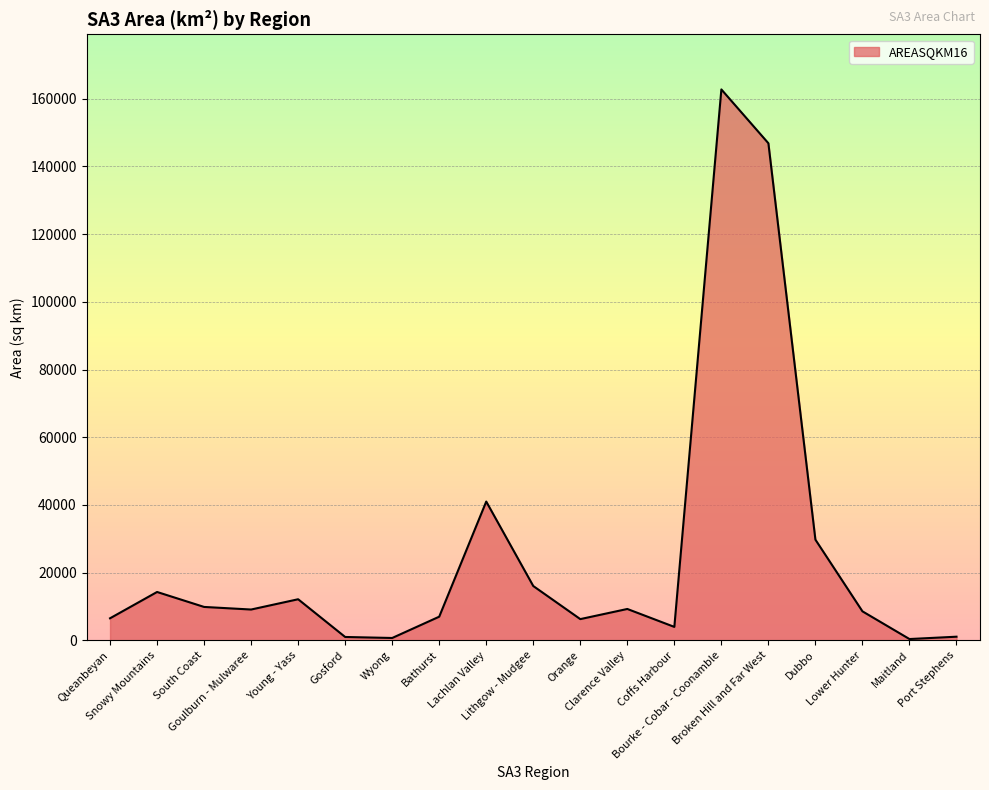

How many series are shown in this chart?

1